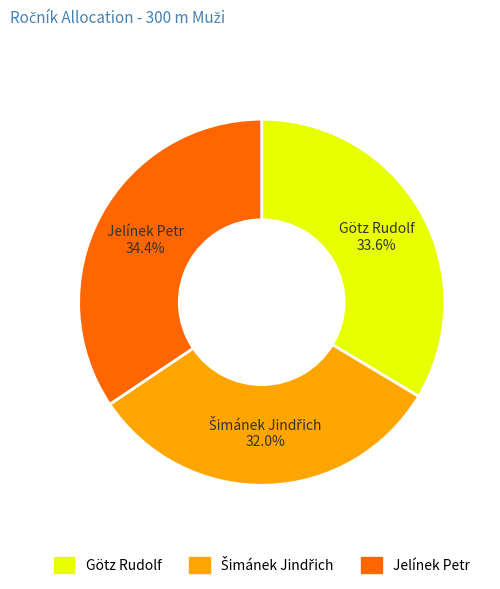

True or false: Götz Rudolf accounts for 48% of the total.

False